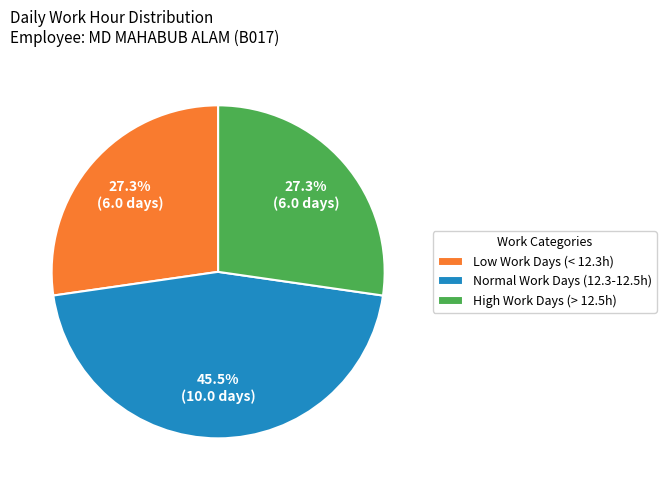

Is High Work Days (> 12.5h) the majority of the pie?

No